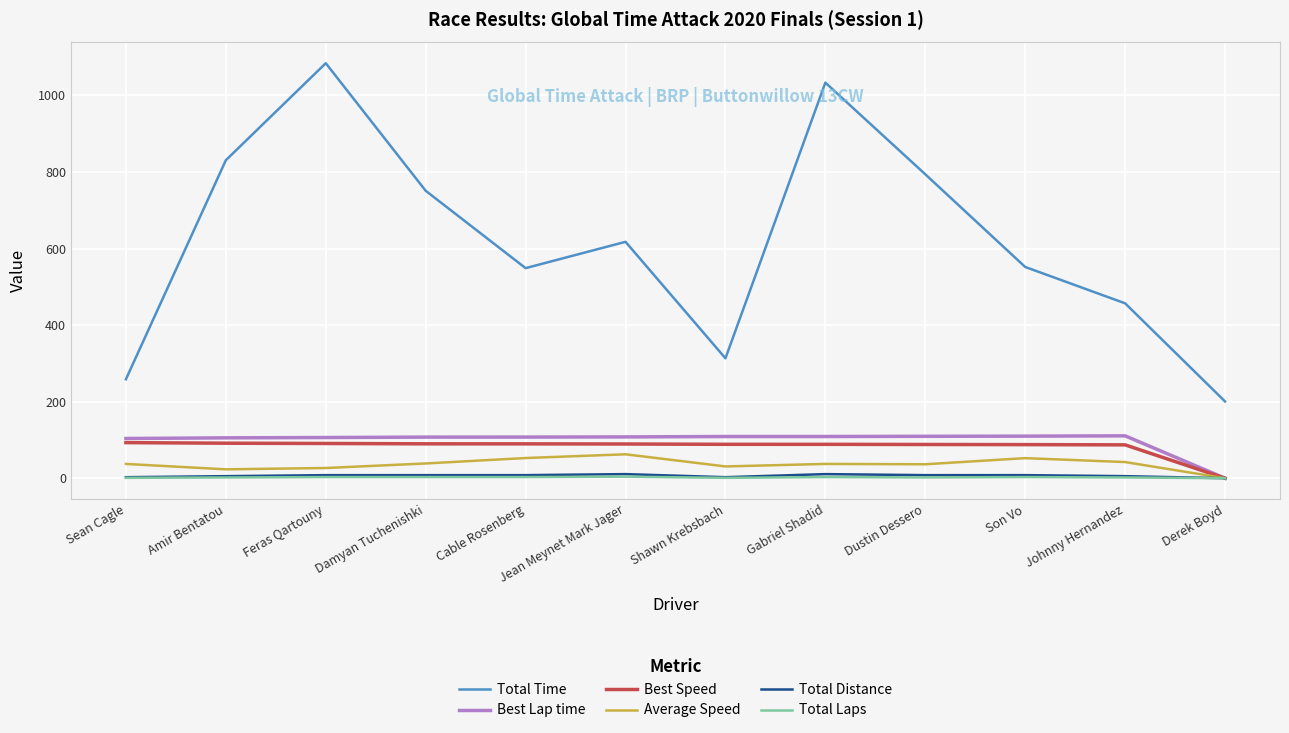

What position from the right is Son Vo?

3